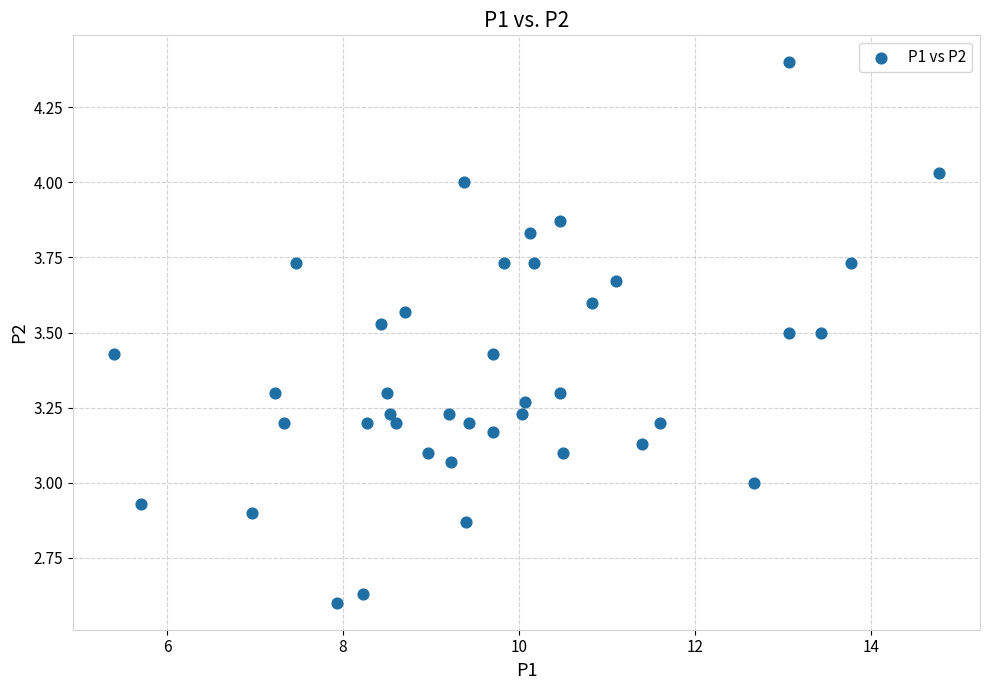

What is the range of X values (max minus min)?

9.4